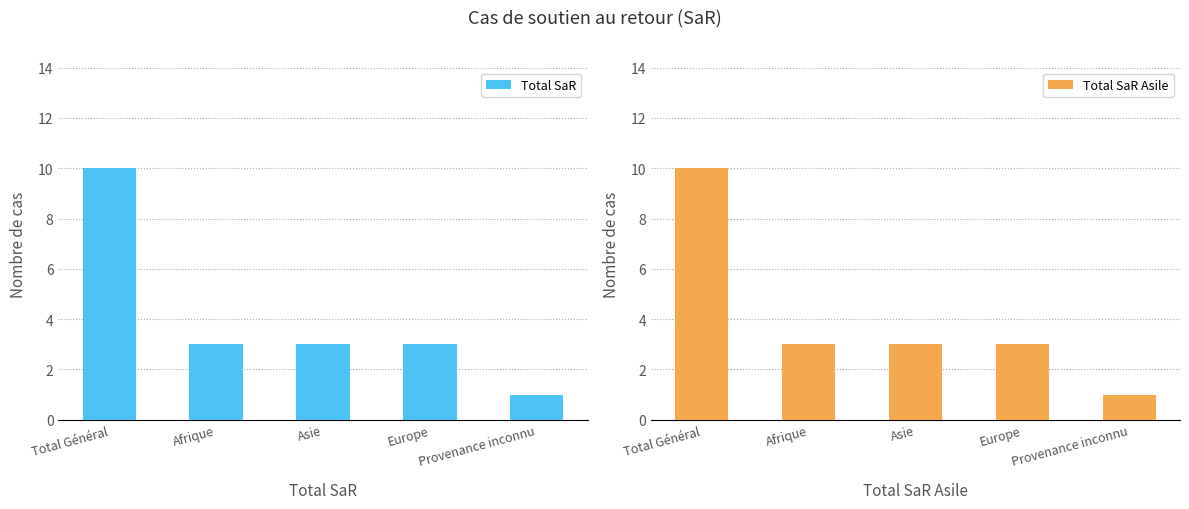

Is the value of Total SaR at Total Général greater than the value of Total SaR Asile at Asie?

Yes